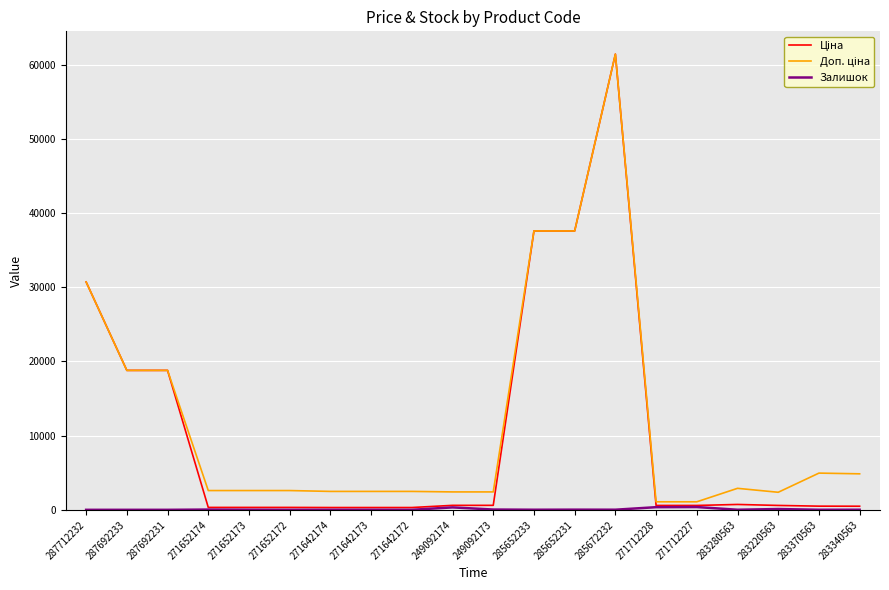

At which category is the sum across all series the highest?

285672232